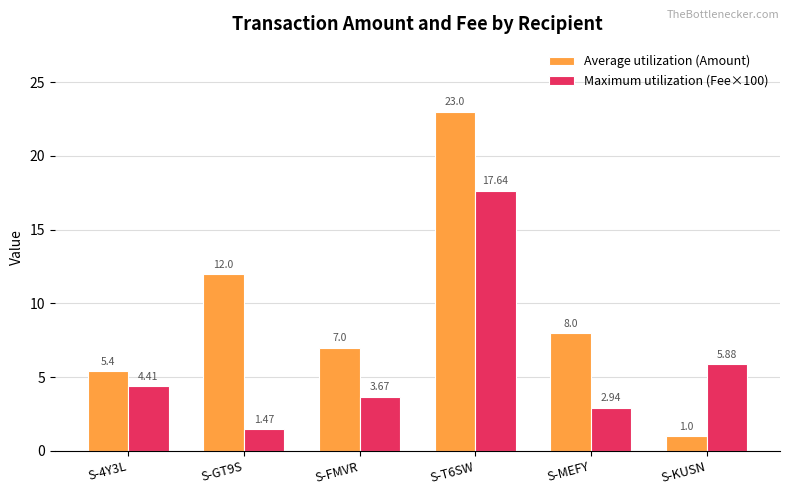

What is the label of the 1st bar from the left?

S-4Y3L